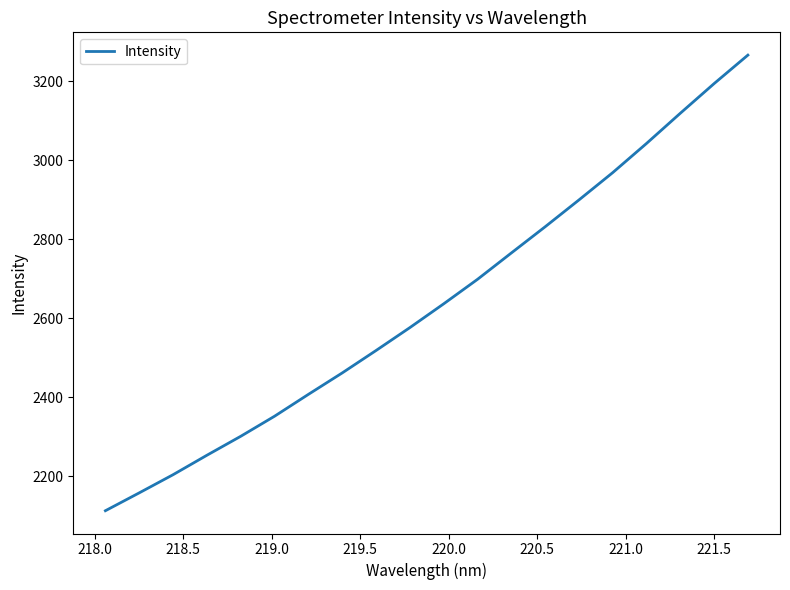

Reading left to right, transcribe all the data shown in this chart.

2112.4	2157.6	2203.6	2252.9	2300.9	2351.8	2407.1	2461.4	2518.2	2576.2	2636.5	2698.5	2765.2	2831.6	2899.5	2968.8	3042.7	3119.2	3194.3	3266.5